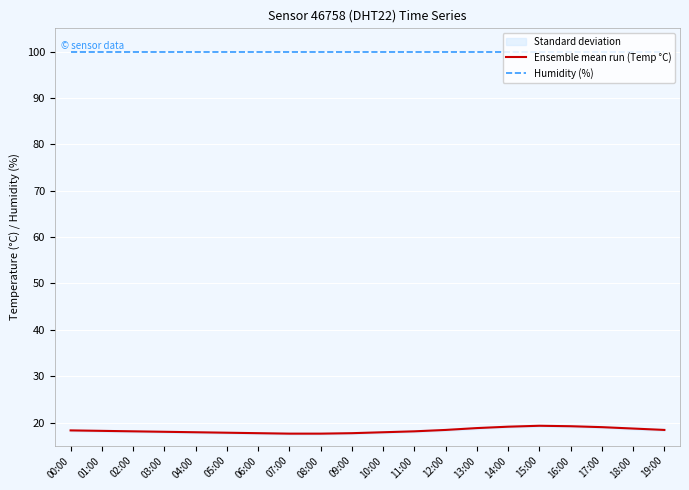

Which series changed the most between 10:00 and 11:00?

Ensemble mean run (Temp °C)